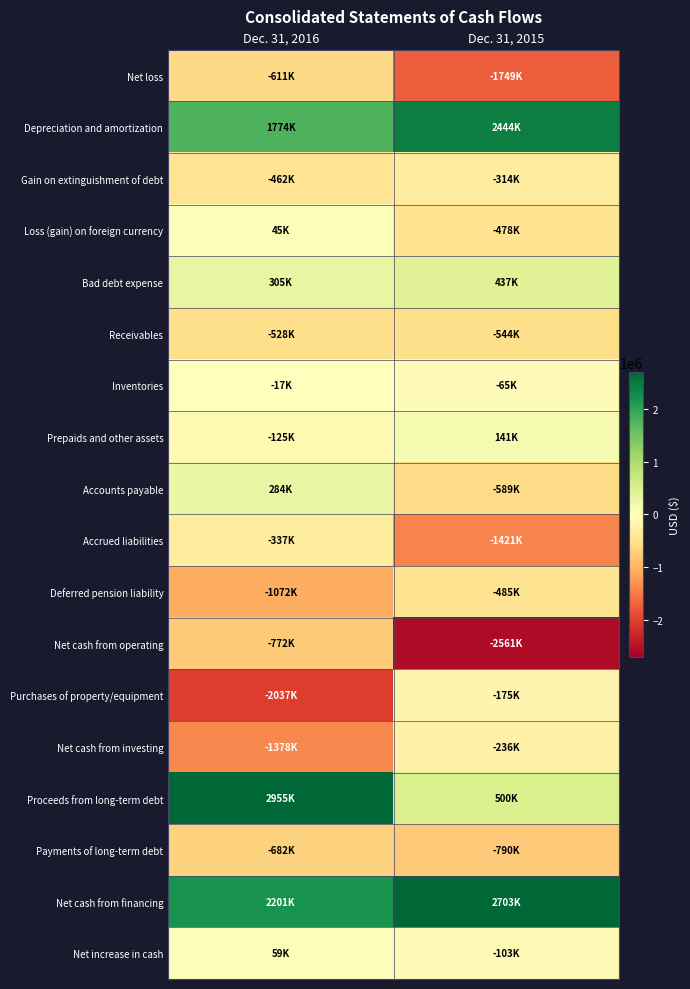

What is the total value across all series at Dec. 31, 2016?

-398000